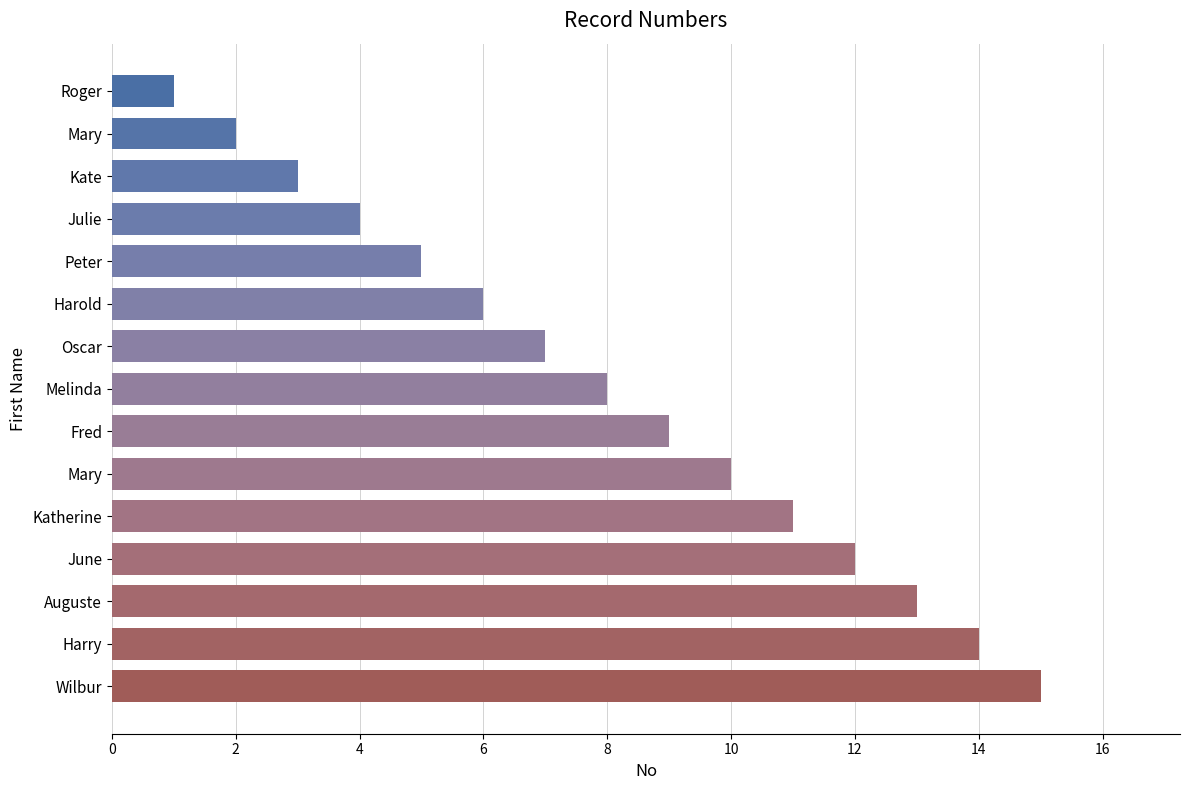

Which label corresponds to the largest value in the chart?

Wilbur